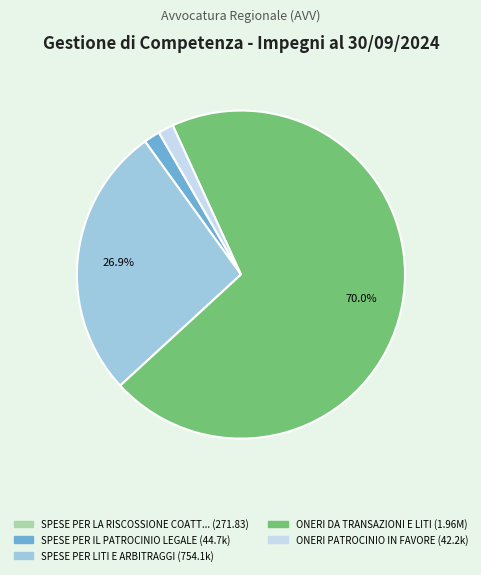

Is there a majority slice in this chart?

Yes